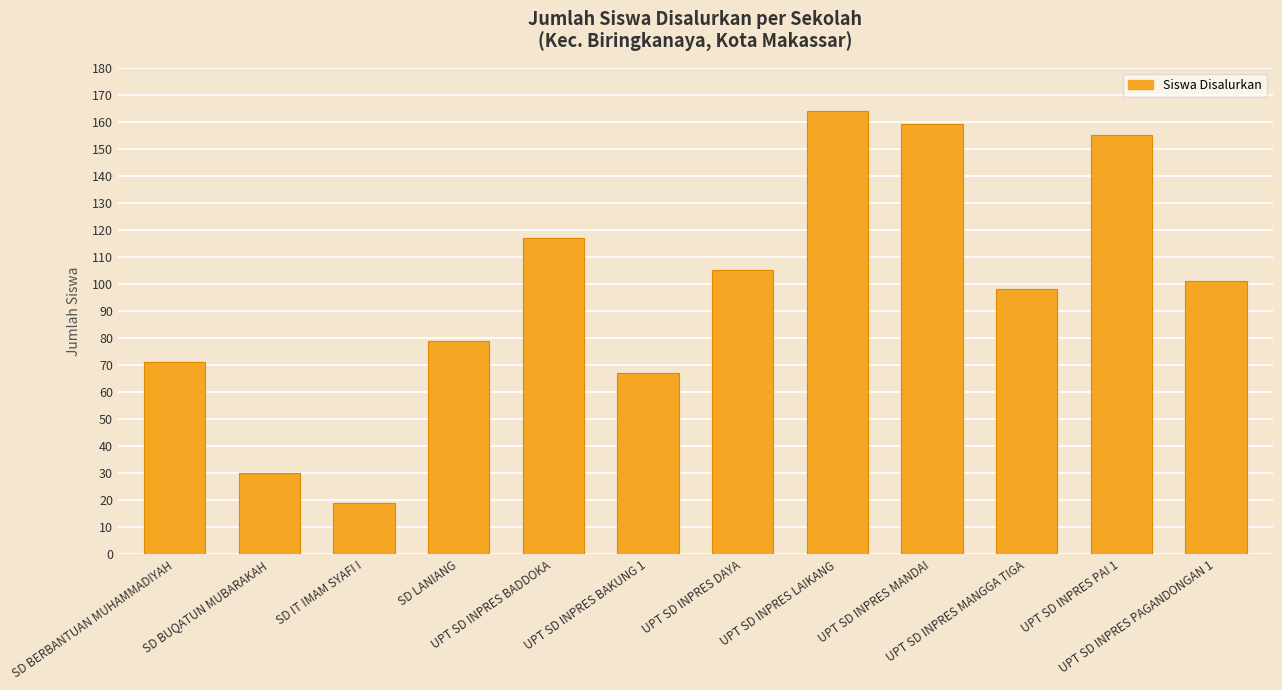

Approximately how many times larger is the value at UPT SD INPRES MANDAI compared to UPT SD INPRES DAYA?

1.5